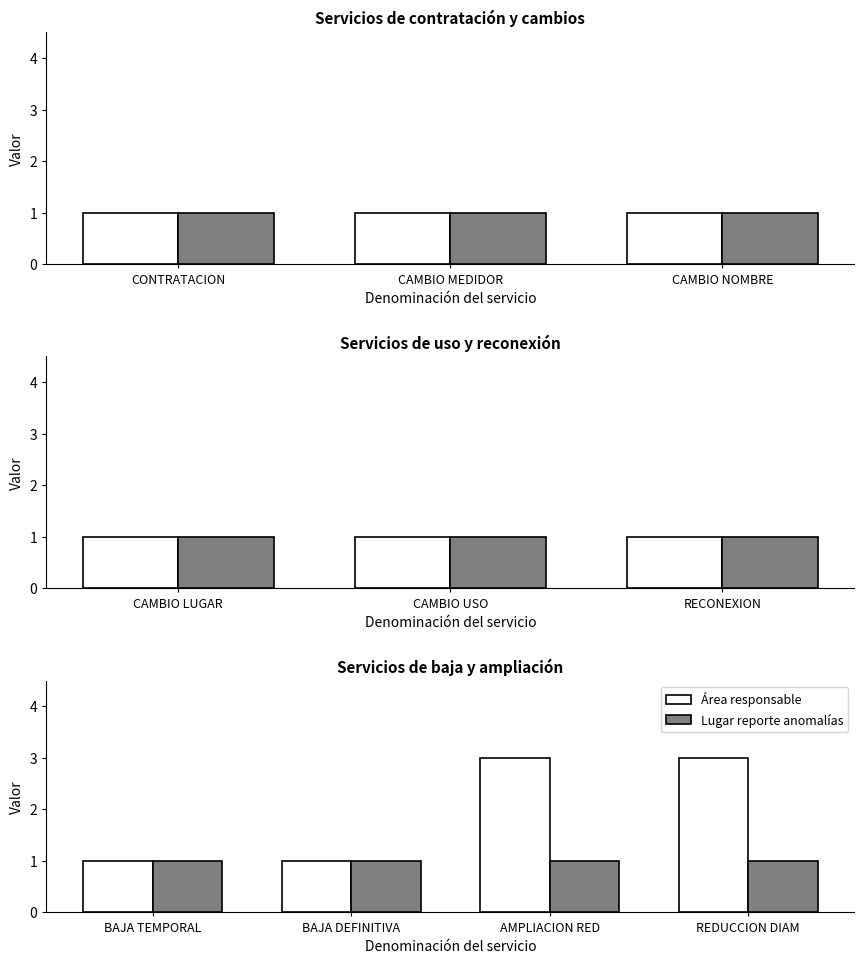

At which category does the chart reach its minimum across all series?

BAJA TEMPORAL